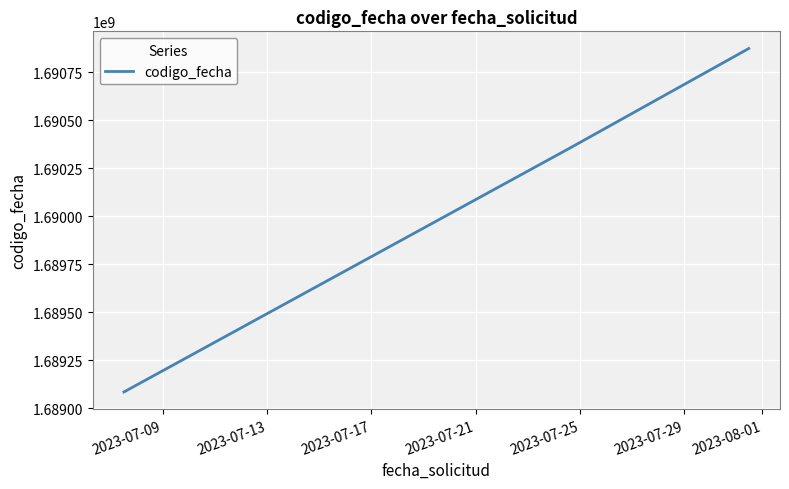

What is the average value?

1690104237